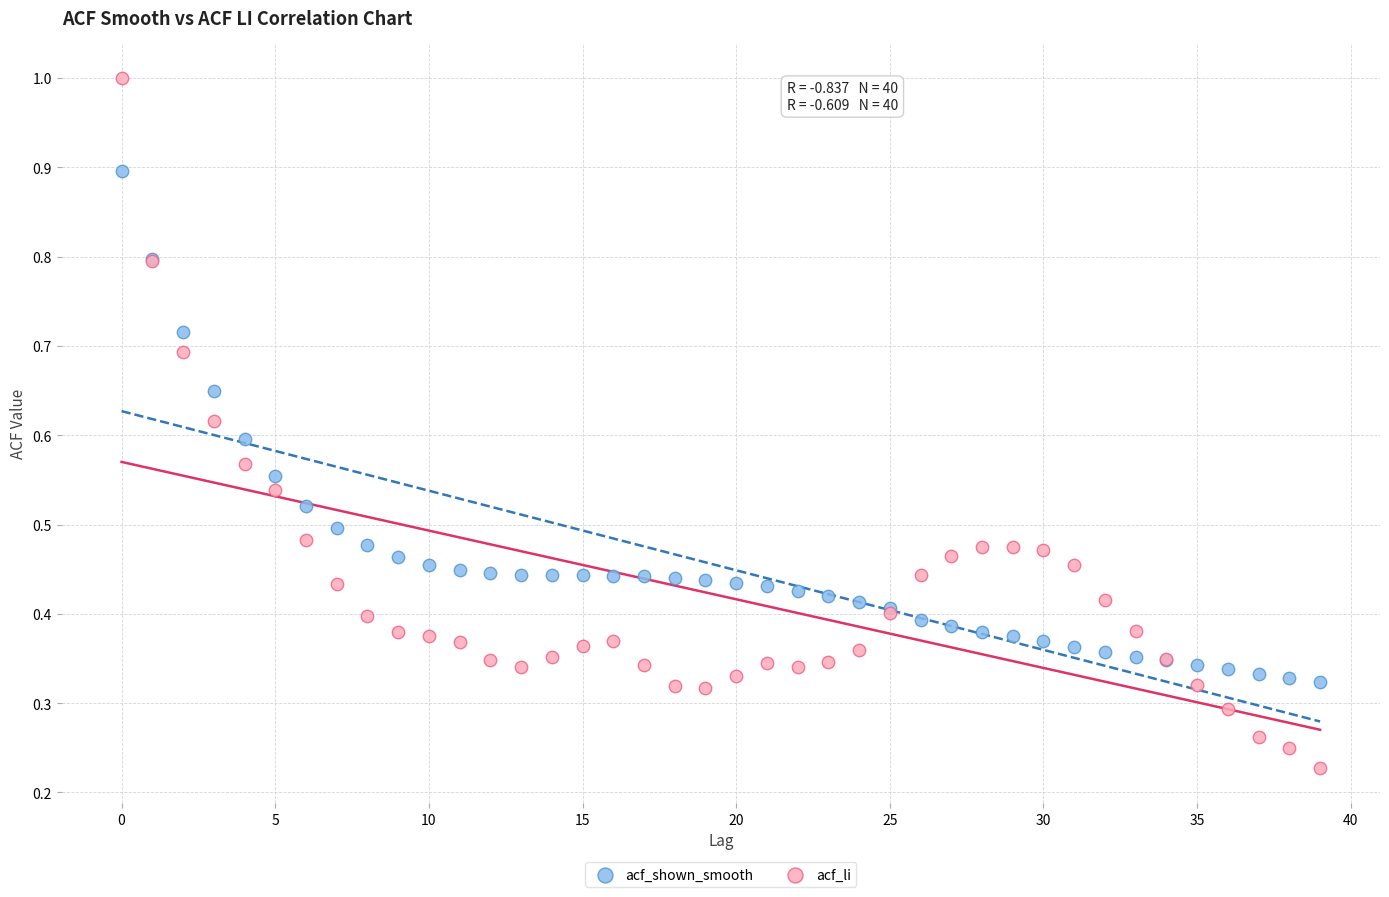

Which series contains the highest Y value?

acf_li